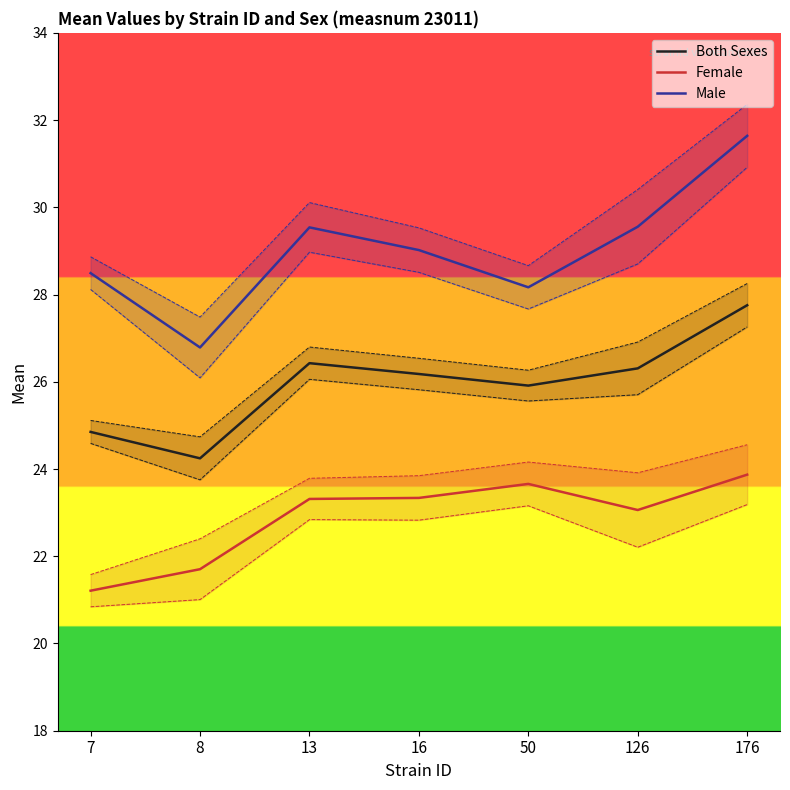

Rank the series by their maximum value, from lowest to highest.

Female, Both Sexes, Male